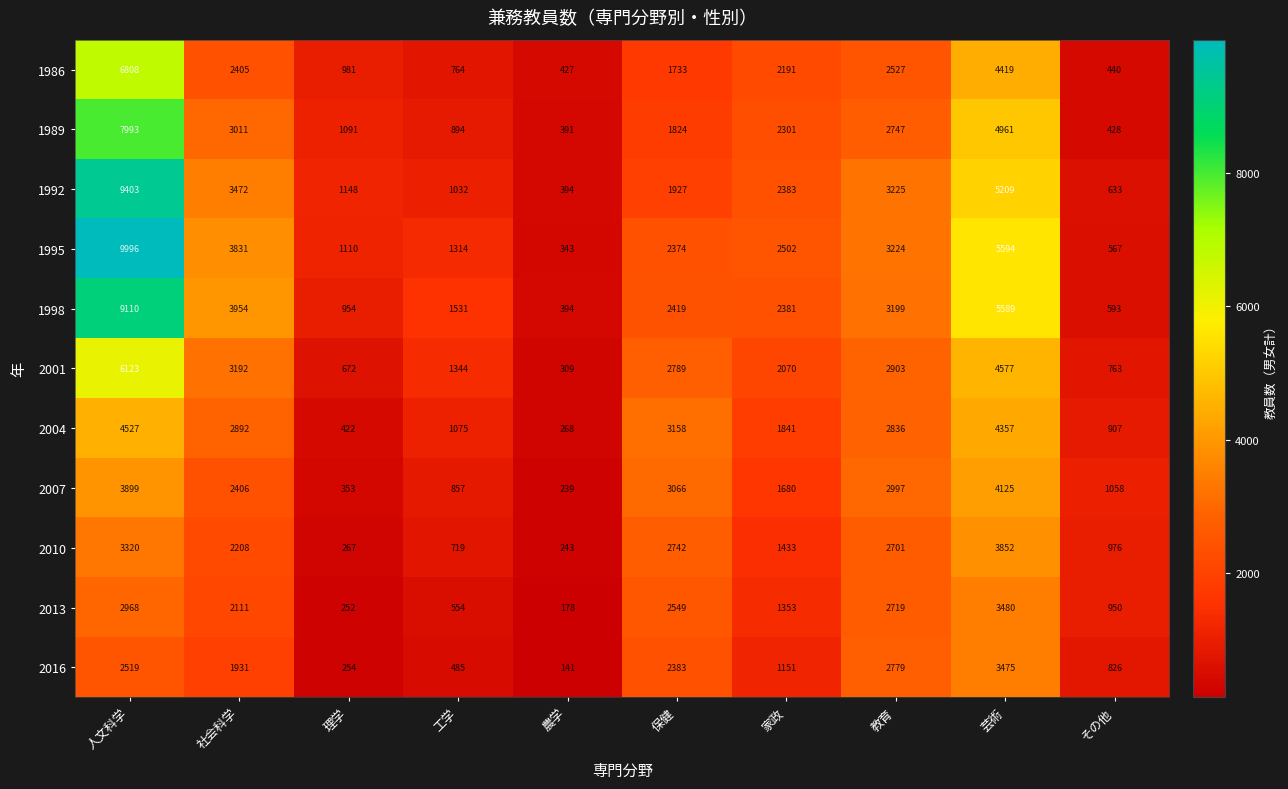

Is it true that 2010 equals 1837 at 芸術?

False